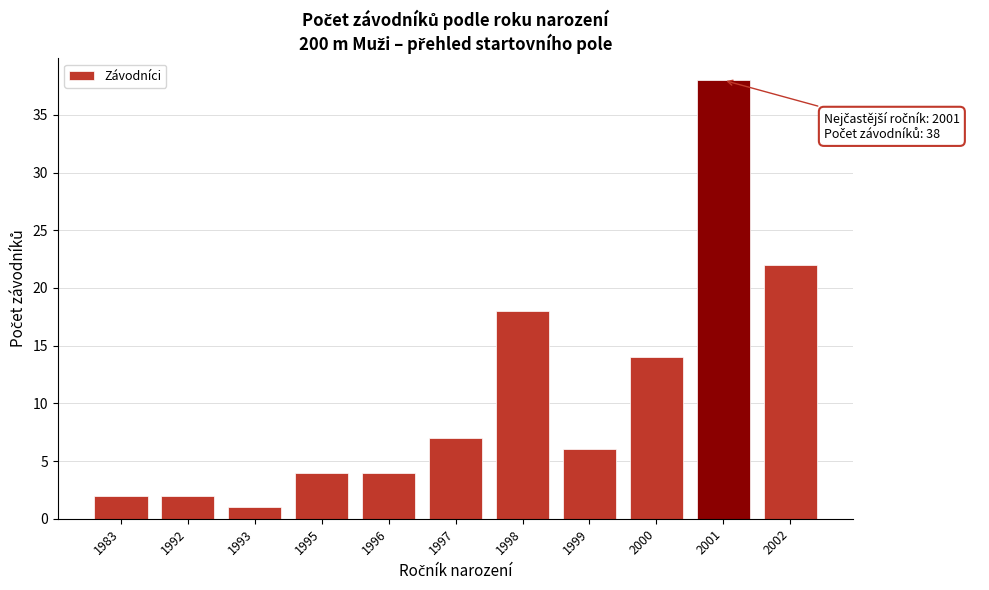

Reading left to right, extract all data points from this chart.

1983=2	1992=2	1993=1	1995=4	1996=4	1997=7	1998=18	1999=6	2000=14	2001=38	2002=22